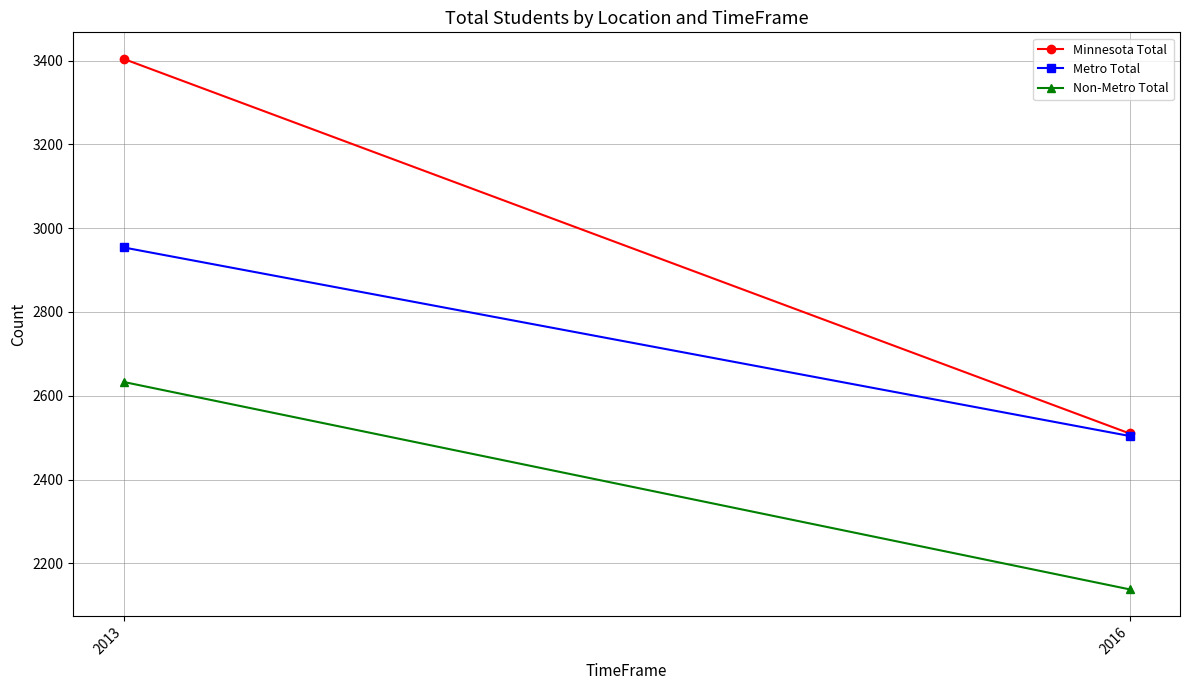

The Minnesota Total series shows 5718 at 2013. True or false?

False